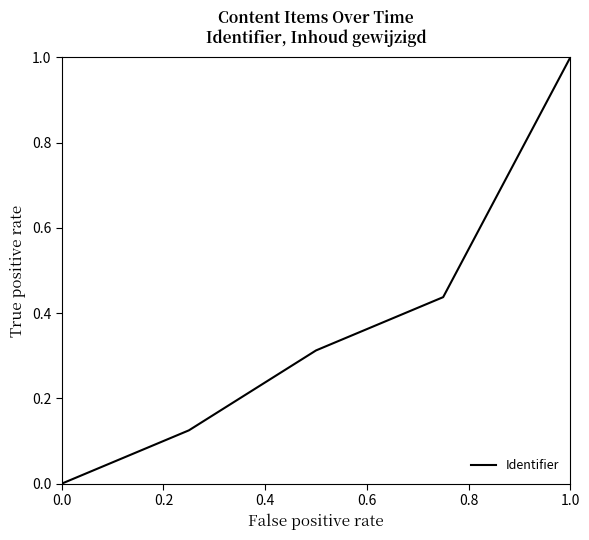

How many categories are shown in the chart?

5